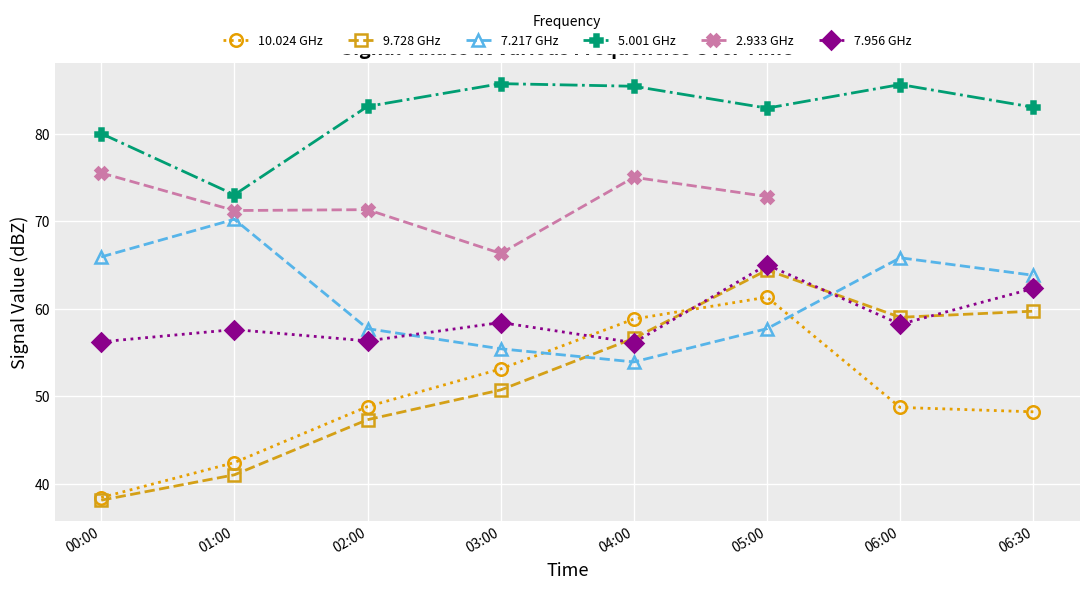

Which has a higher value, 05:00 or 06:30?

05:00